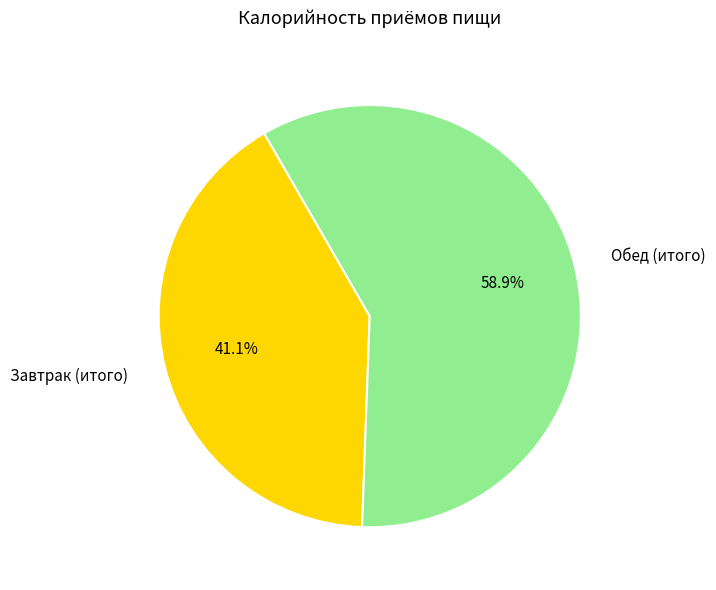

What percentage is the Обед (итого) slice, to the nearest percent?

59%